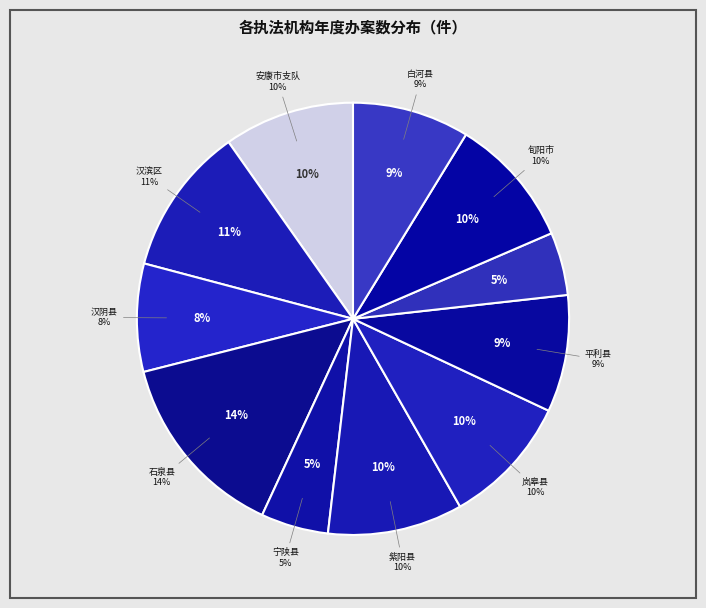

The 汉阴县农业综合执法大队 slice represents 16% of the pie. True or false?

False